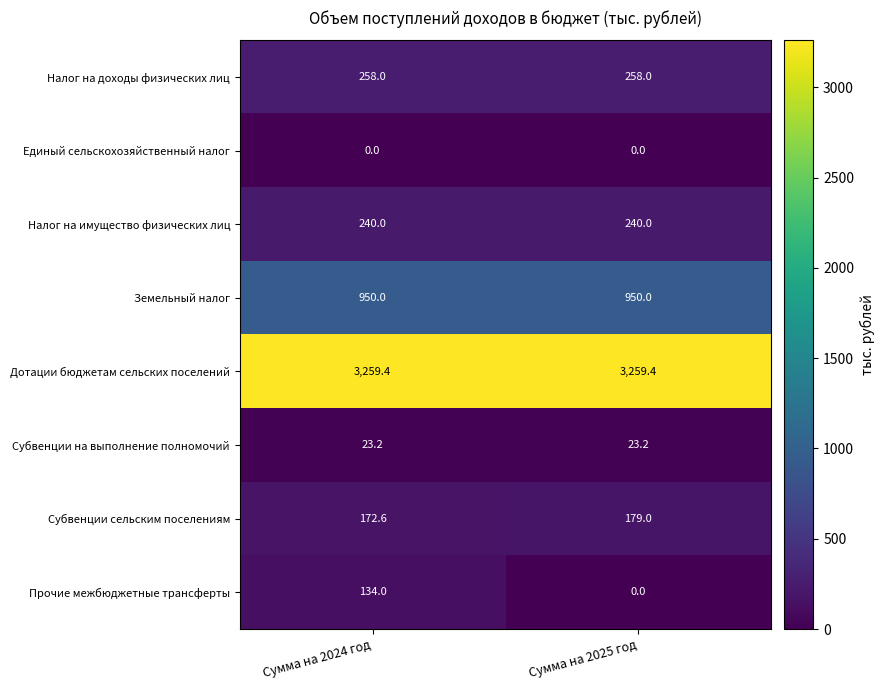

At which category is the sum across all series the highest?

Сумма на 2024 год